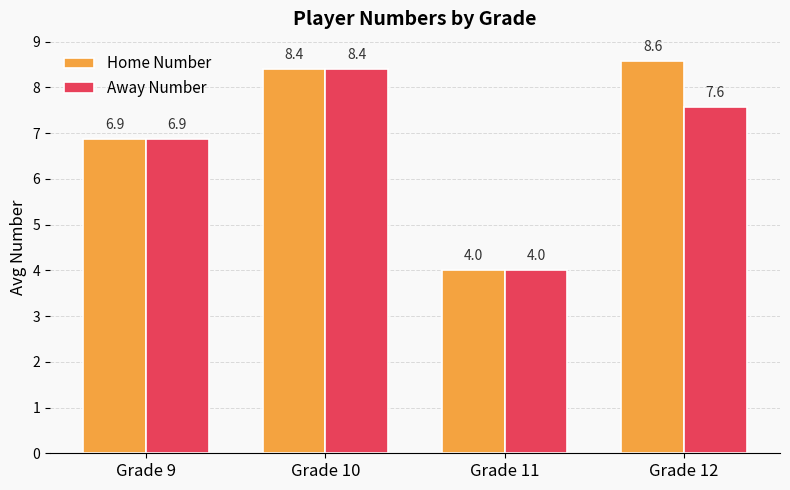

The Away Number series shows 2.4 at Grade 9. True or false?

False